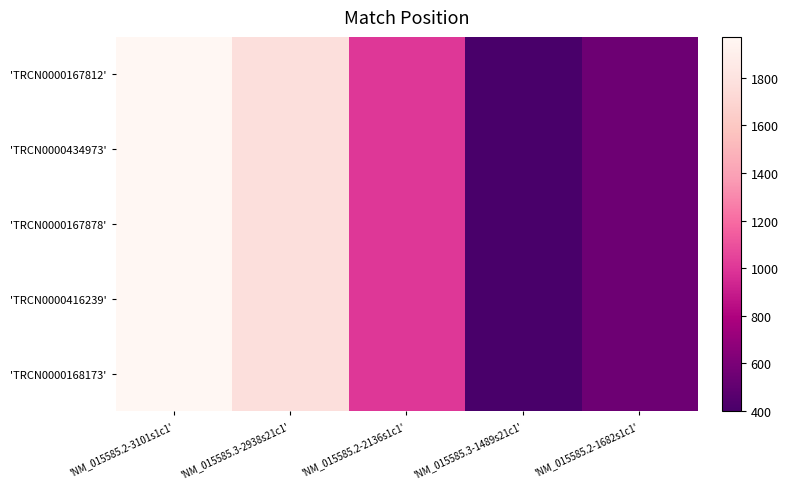

Between 'NM_015585.3-2938s21c1' and 'NM_015585.3-1489s21c1', which series saw the biggest shift?

'TRCN0000167812'